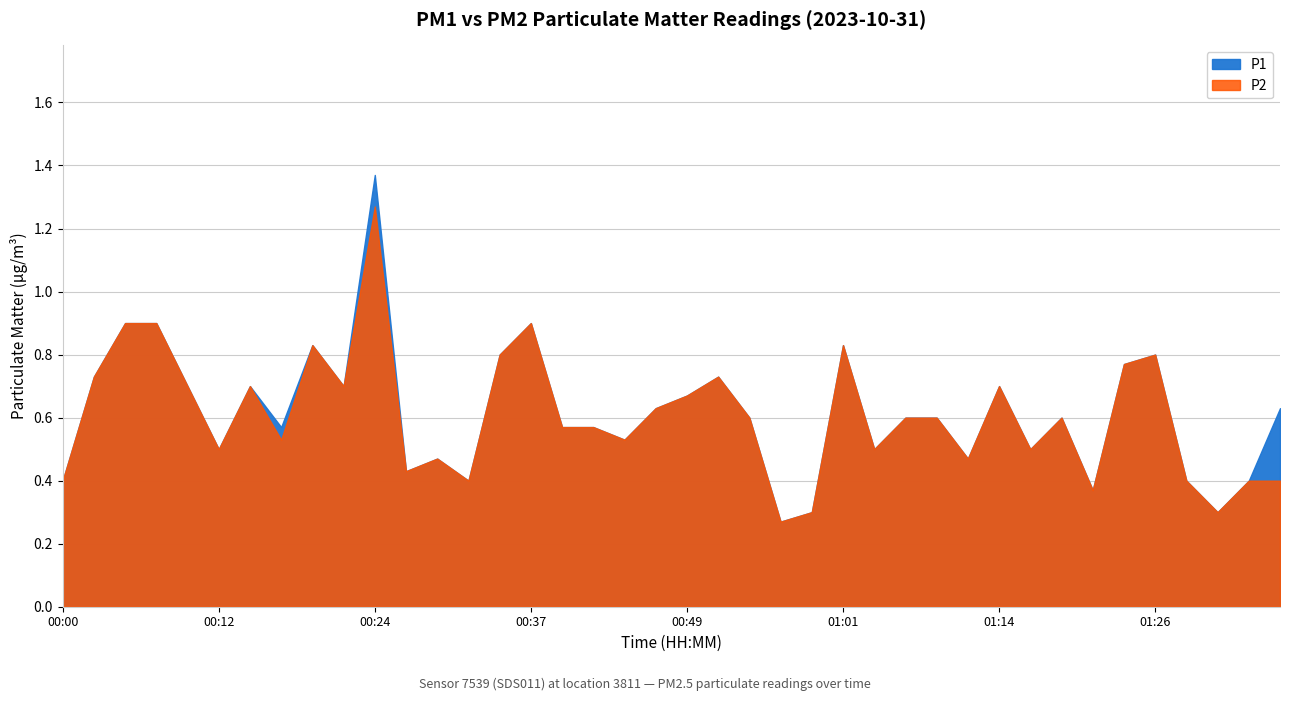

Rank the series by their maximum value, from lowest to highest.

P2, P1